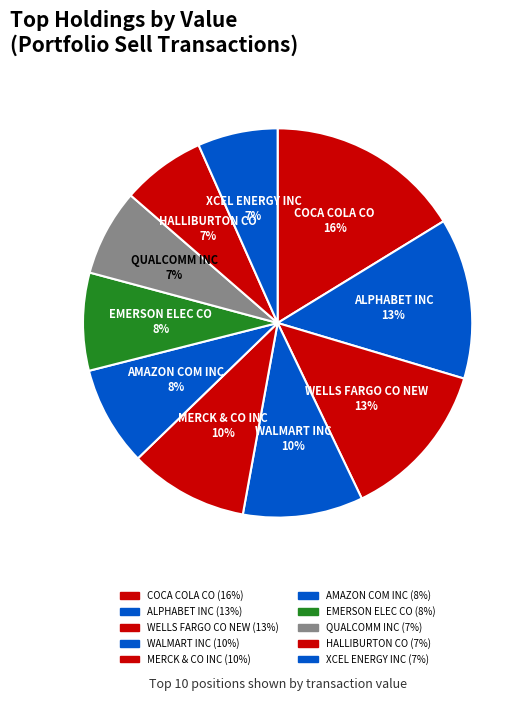

What is the ratio of the value at WELLS FARGO CO NEW to the value at EMERSON ELEC CO?

1.6